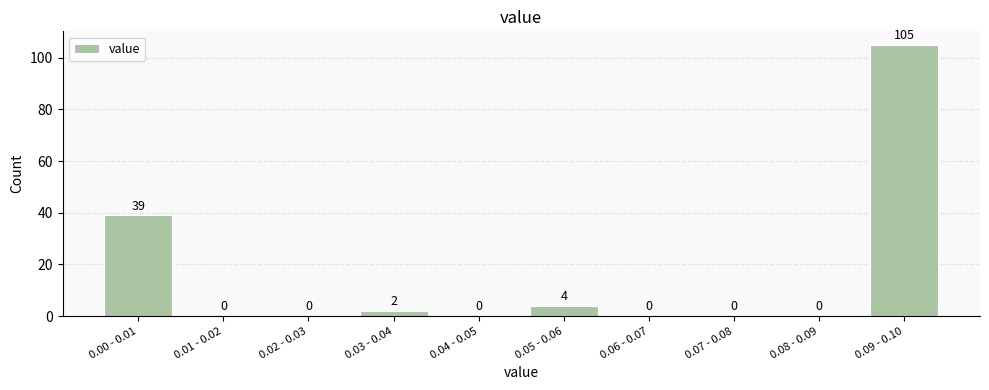

Reading left to right, extract all data points from this chart.

0.00 - 0.01=39	0.01 - 0.02=0	0.02 - 0.03=0	0.03 - 0.04=2	0.04 - 0.05=0	0.05 - 0.06=4	0.06 - 0.07=0	0.07 - 0.08=0	0.08 - 0.09=0	0.09 - 0.10=105